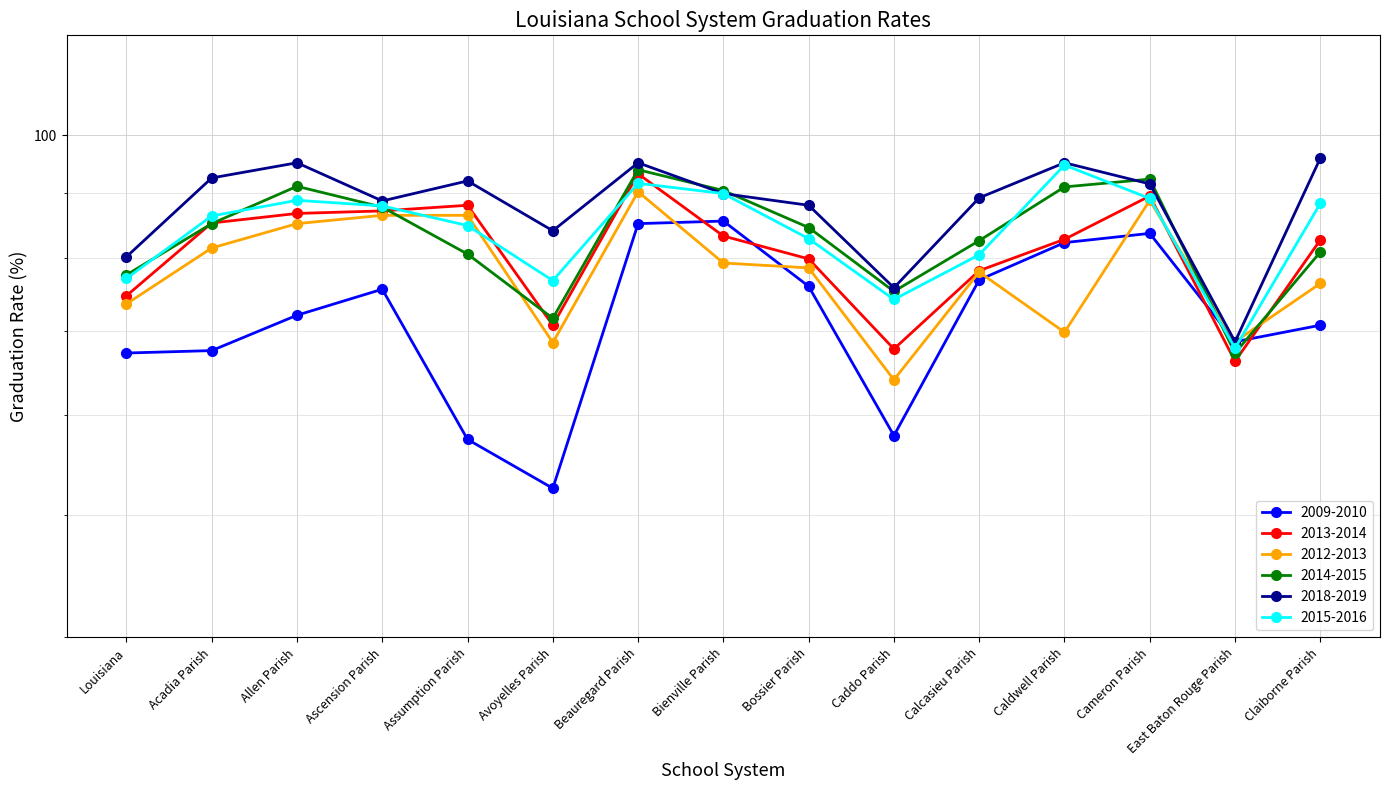

What is the value of the 2012-2013 point at the 3rd from the left?

85.1